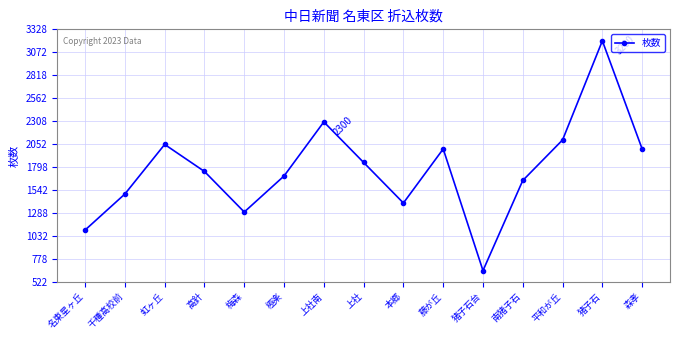

What is the value of the 14th point from the left?

3200